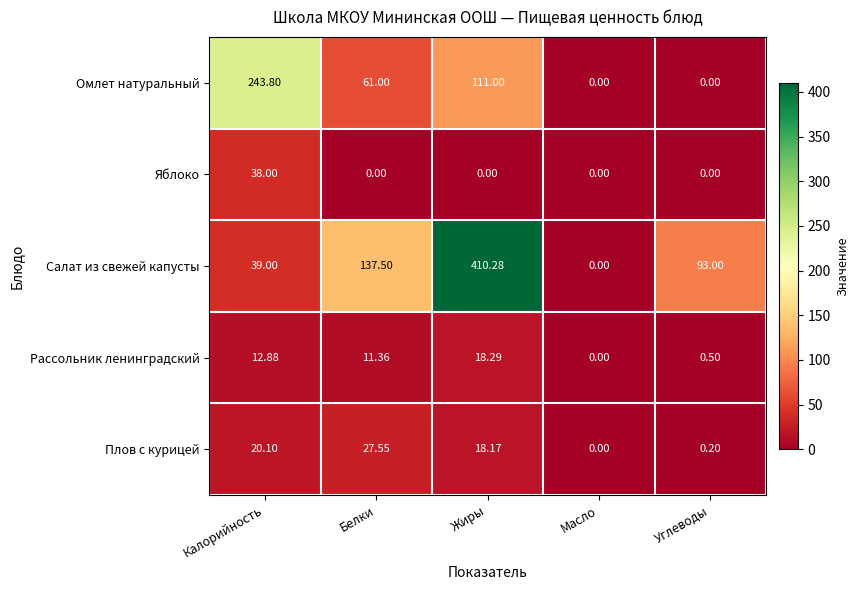

Which series has the largest total across all categories?

Салат из свежей капусты